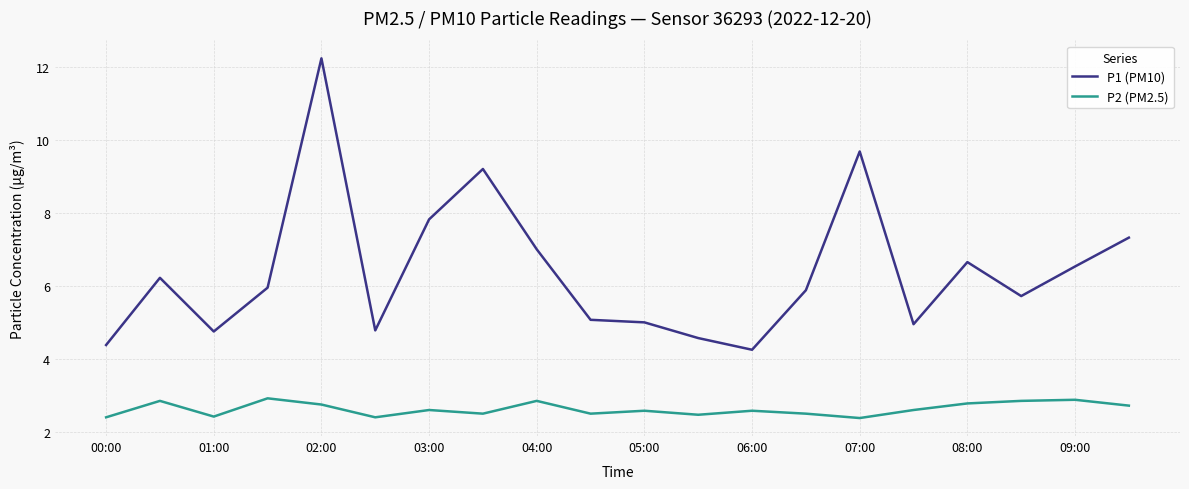

What is the sum of all P1 (PM10) values?

128.0